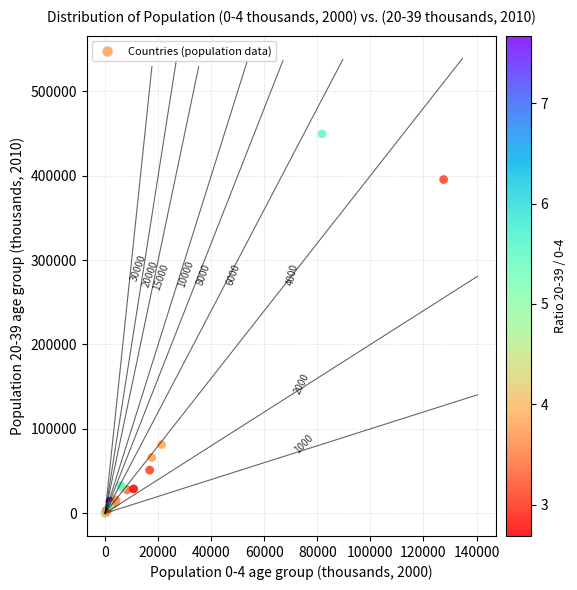

What Y value in the scatter plot is closest to 224788?

81361.8